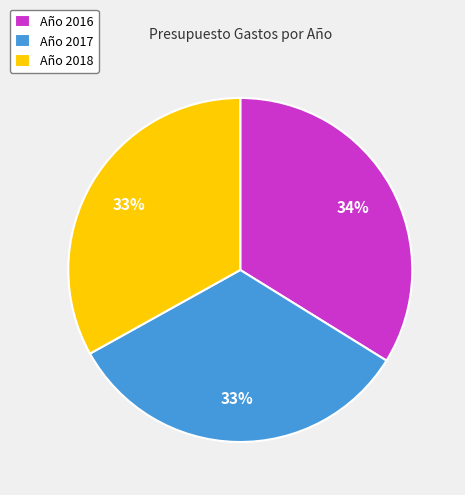

Which slice is the largest?

Año 2016